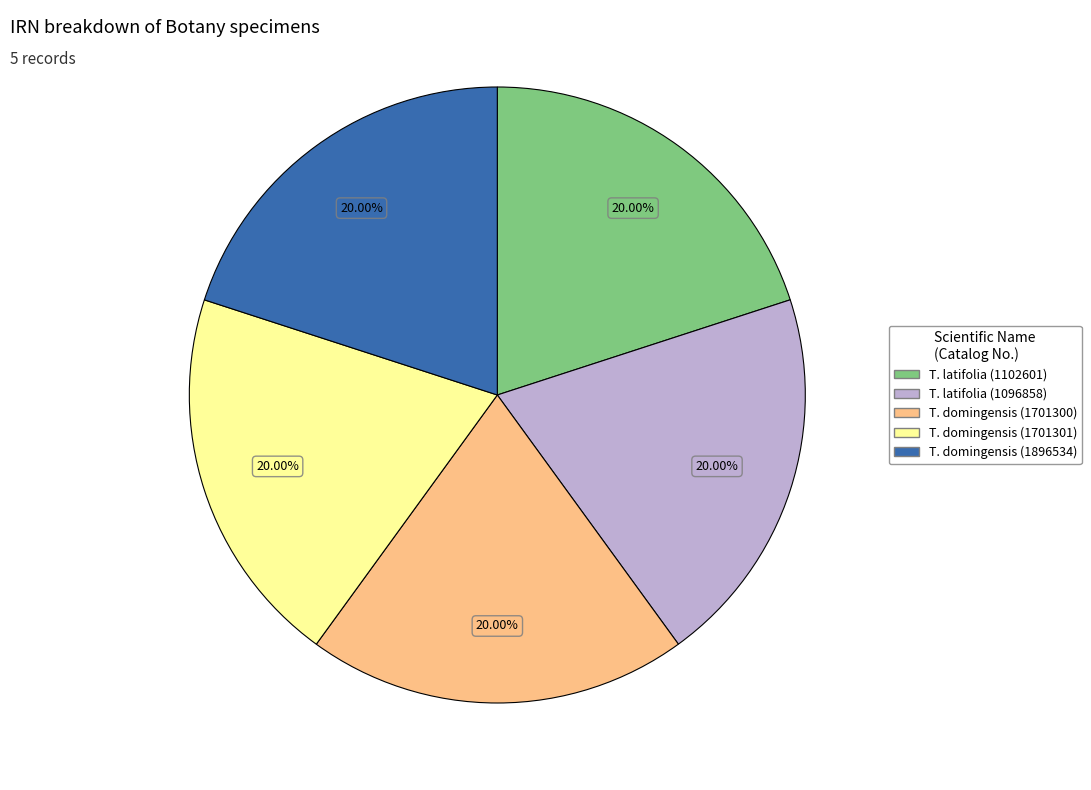

Does any single category account for the majority?

No